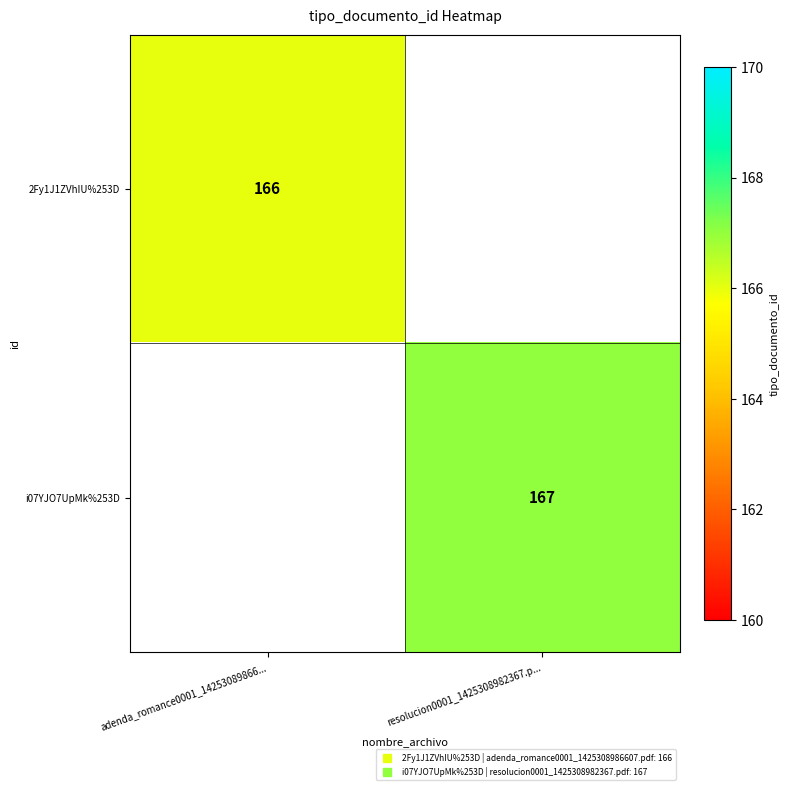

Rank the series at adenda_romance0001_14253089866... from highest to lowest value.

2Fy1J1ZVhIU%253D, i07YJO7UpMk%253D